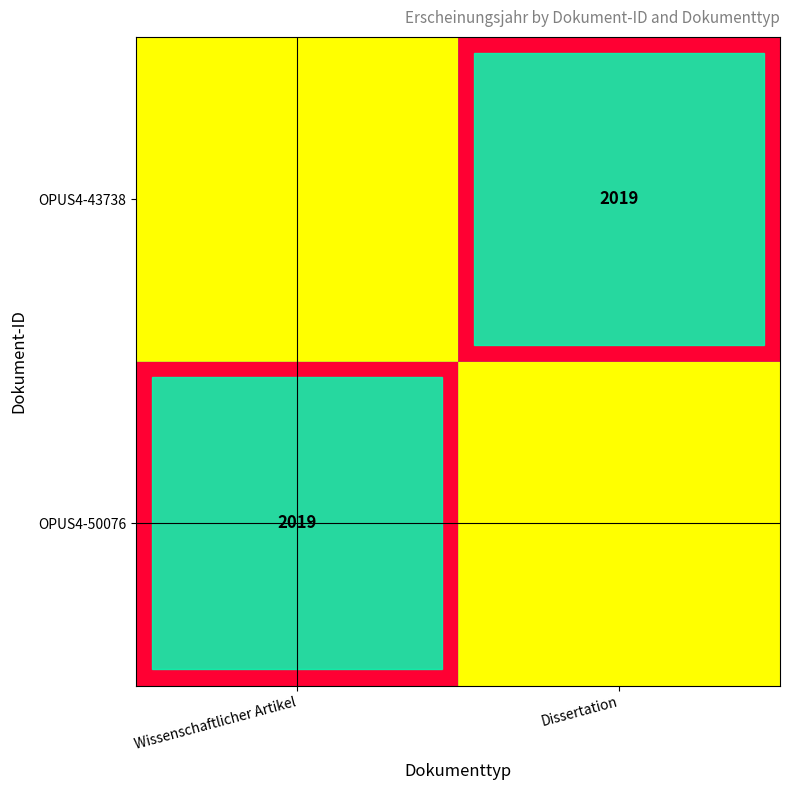

The OPUS4-50076 series shows 2019 at Wissenschaftlicher Artikel. True or false?

True